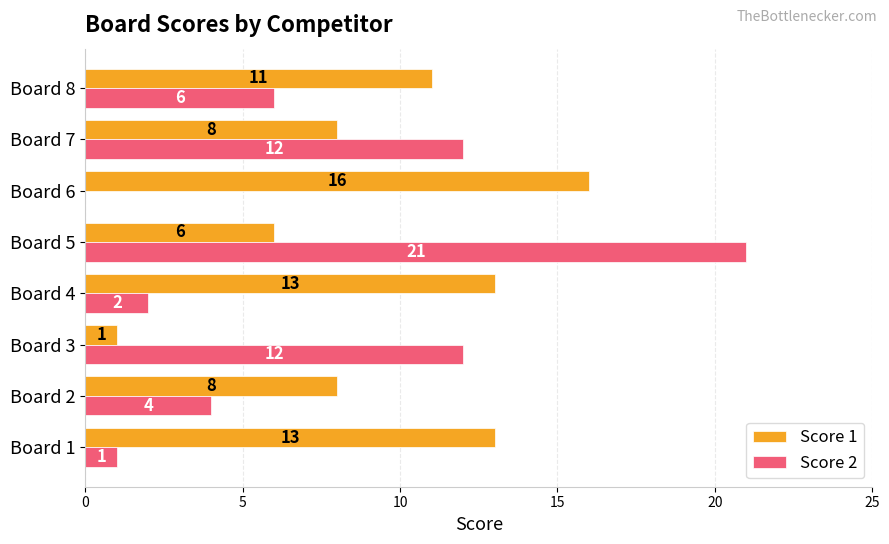

What is the sum of all Score 2 values?

58